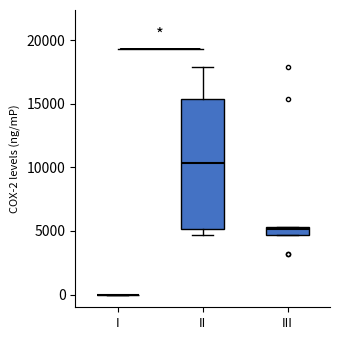

Comparing the boxes themselves (not the whiskers), which one is the tallest?

II